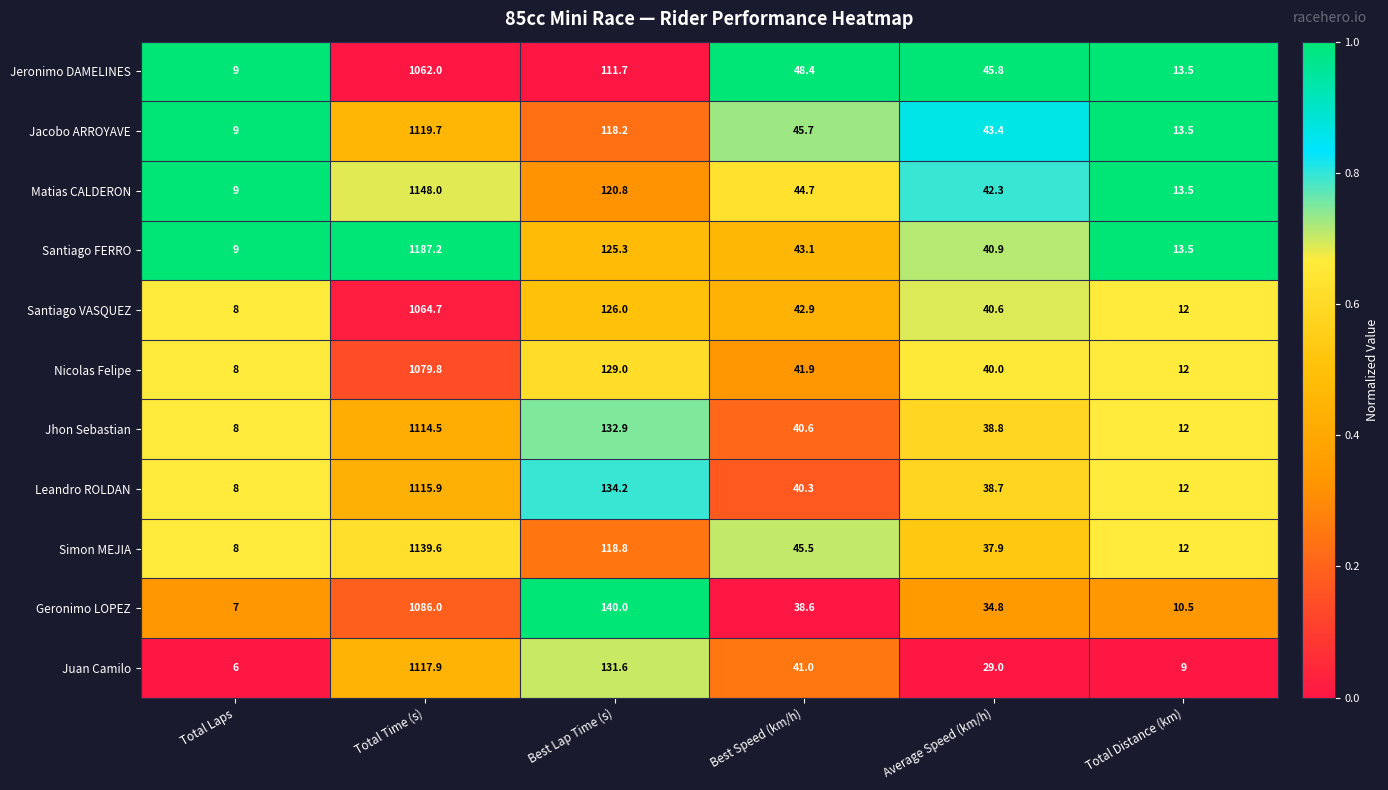

Which series has the largest total across all categories?

Santiago FERRO